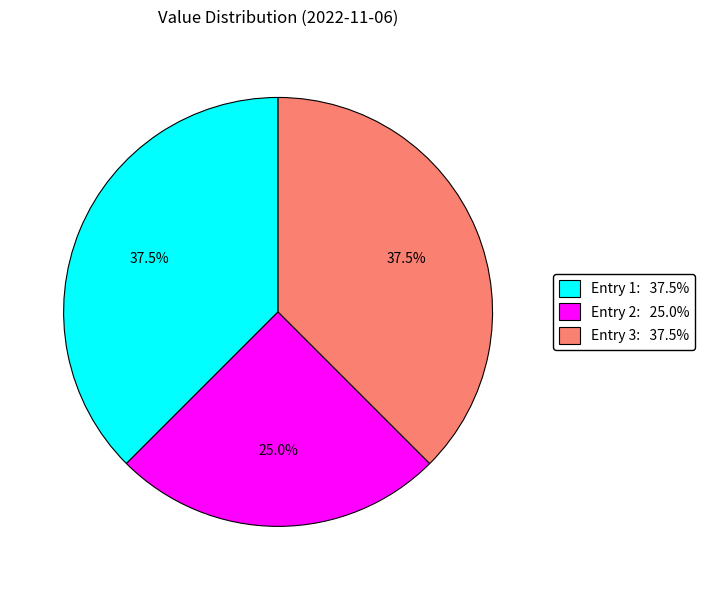

What is the total percentage of Entry 1: 37.5% and Entry 2: 25.0%?

62.5%